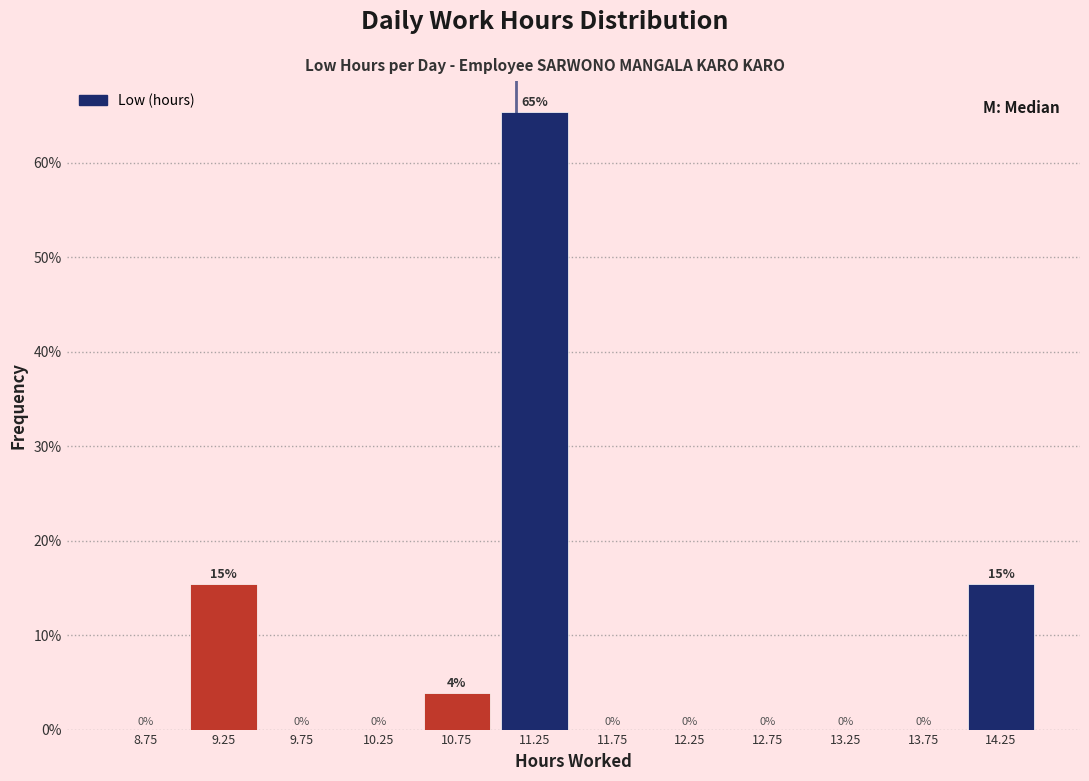

Over which range of the x-axis is the bar tallest?

11.0 to 11.5